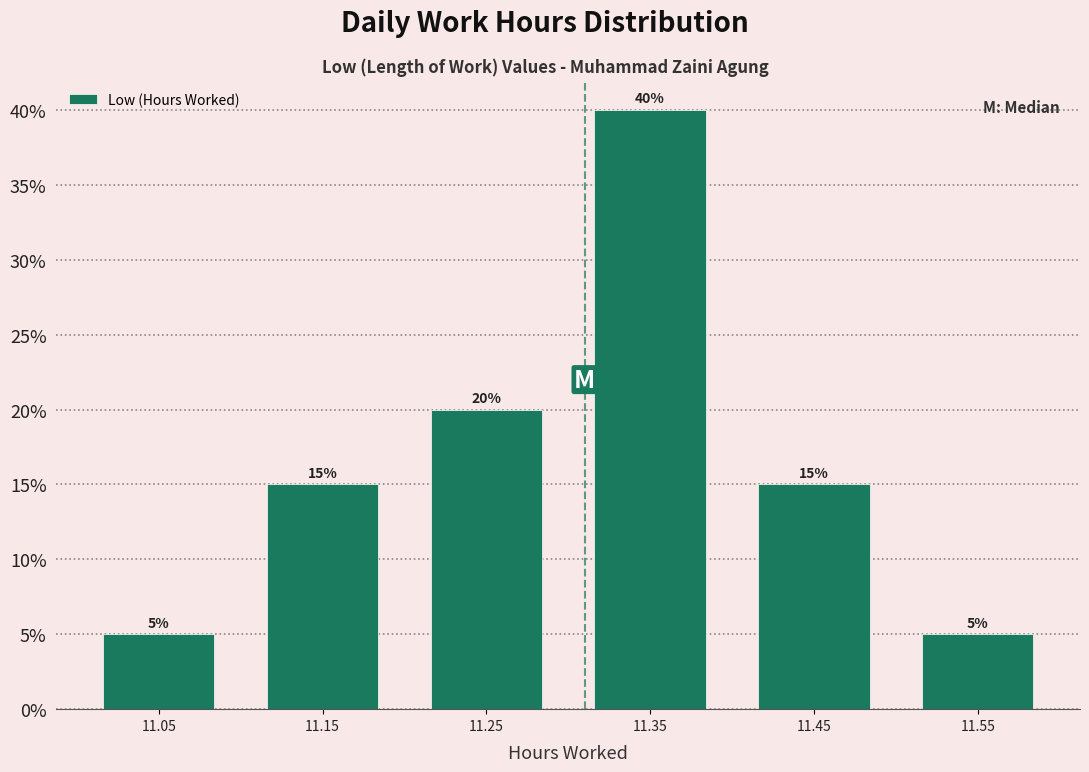

Reading left to right, transcribe this chart: for each bar, give the range it covers on the x-axis and its height.

11.0 to 11.1: 5
11.1 to 11.2: 15
11.2 to 11.3: 20
11.3 to 11.4: 40
11.4 to 11.5: 15
11.5 to 11.6: 5